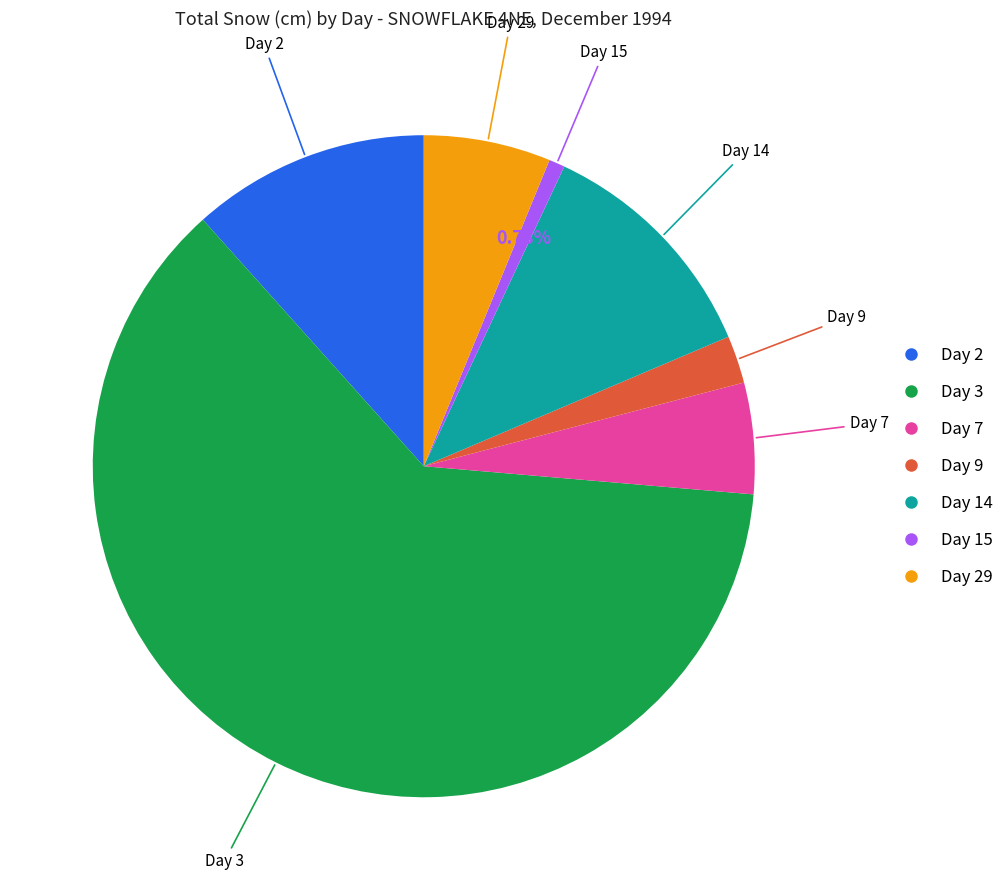

To the nearest percent, what is the average slice percentage?

14%